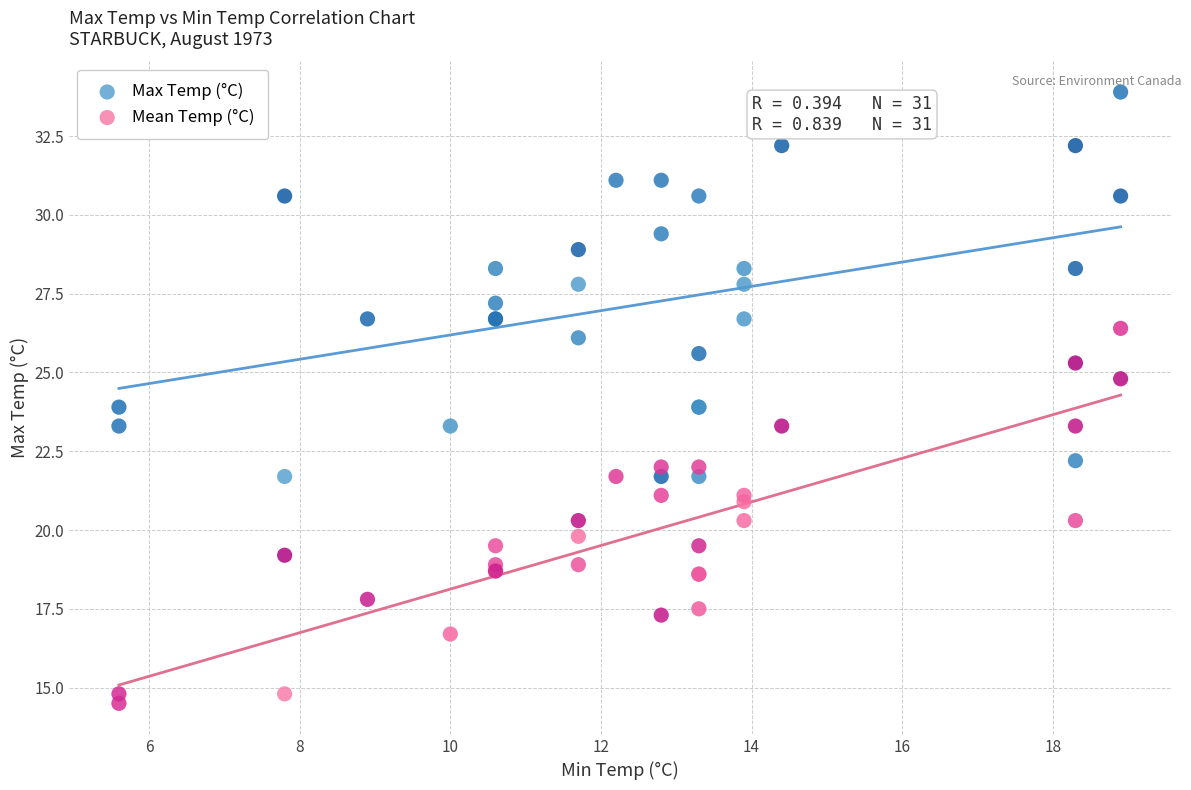

What is the X range (max minus min) for the scatter plot?

13.3